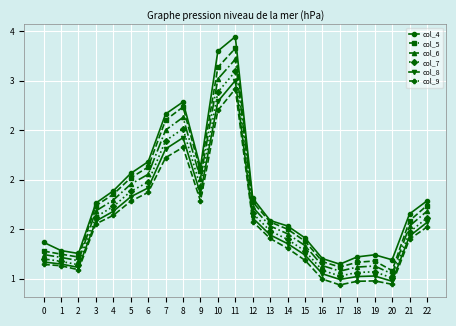

Which category has the highest value across all series?

11